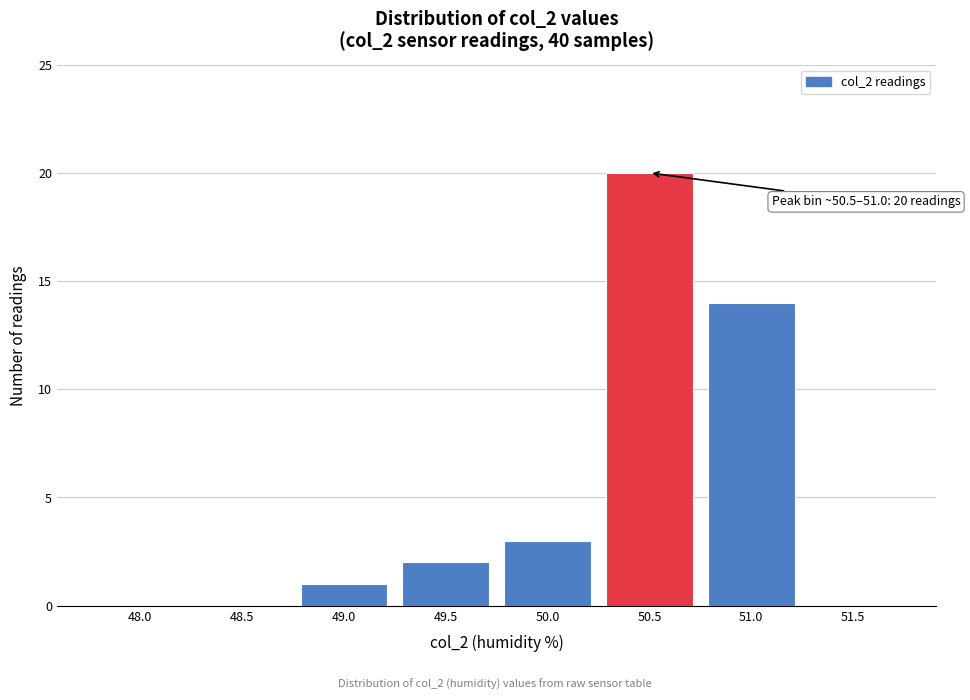

Reading right to left, transcribe all the data shown in this chart.

51.5=0	51.0=14	50.5=20	50.0=3	49.5=2	49.0=1	48.5=0	48.0=0